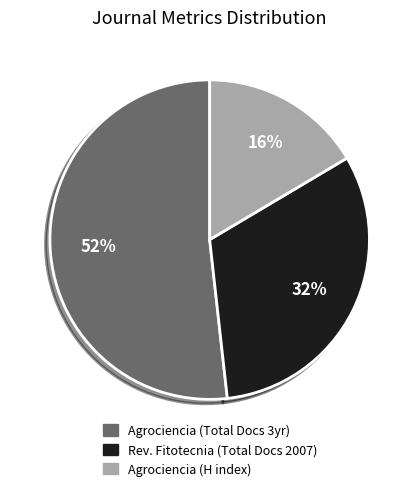

Which slice is the largest?

Agrociencia (Total Docs 3yr)